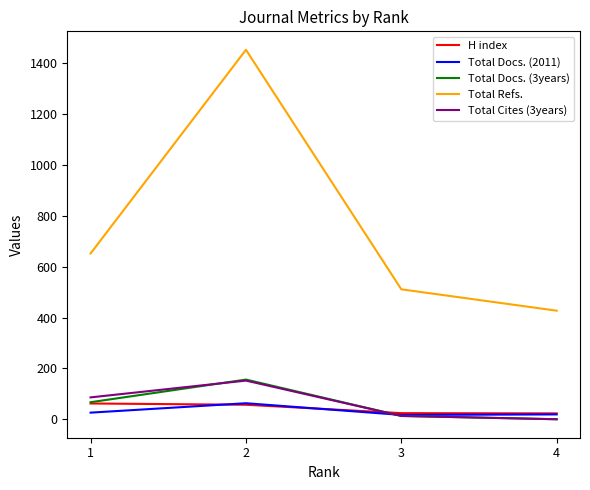

What is the sum of all Total Docs. (3years) values?

236